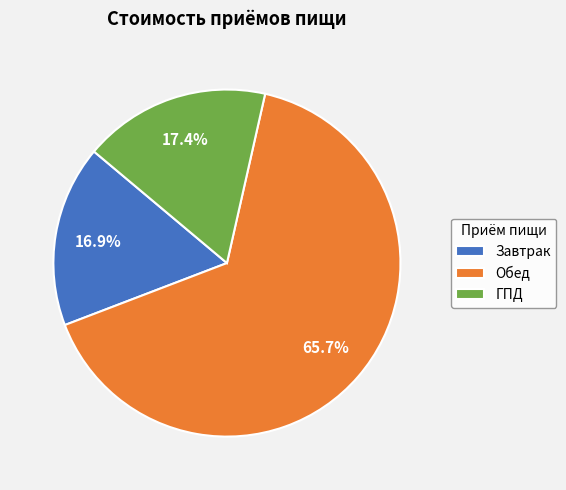

Is it true that Завтрак is 17% of the pie?

True